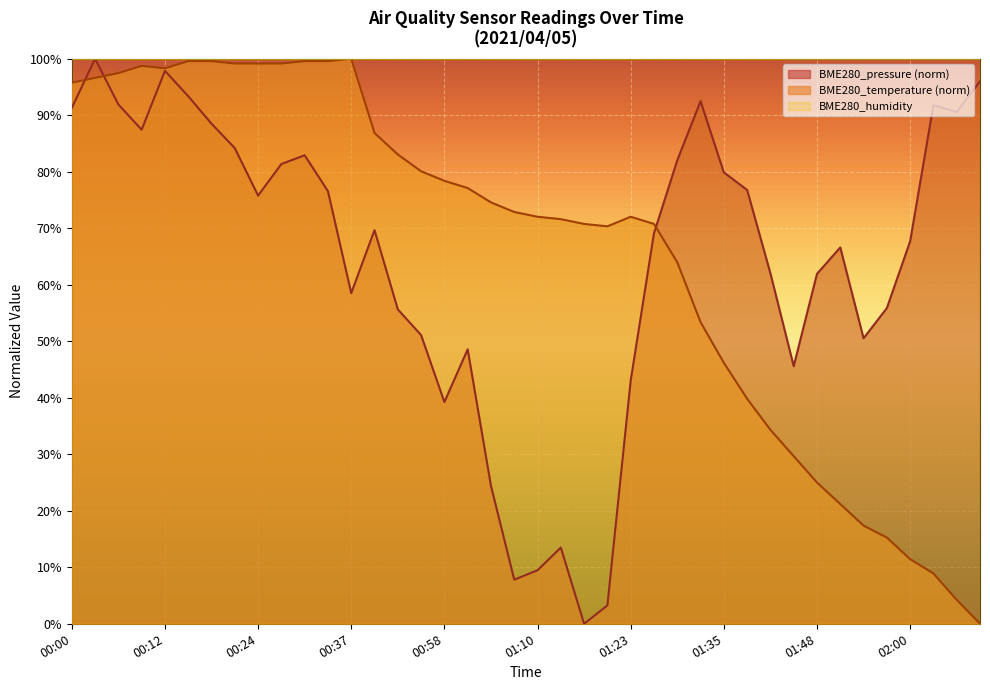

What is the maximum value shown in the chart?

100.0